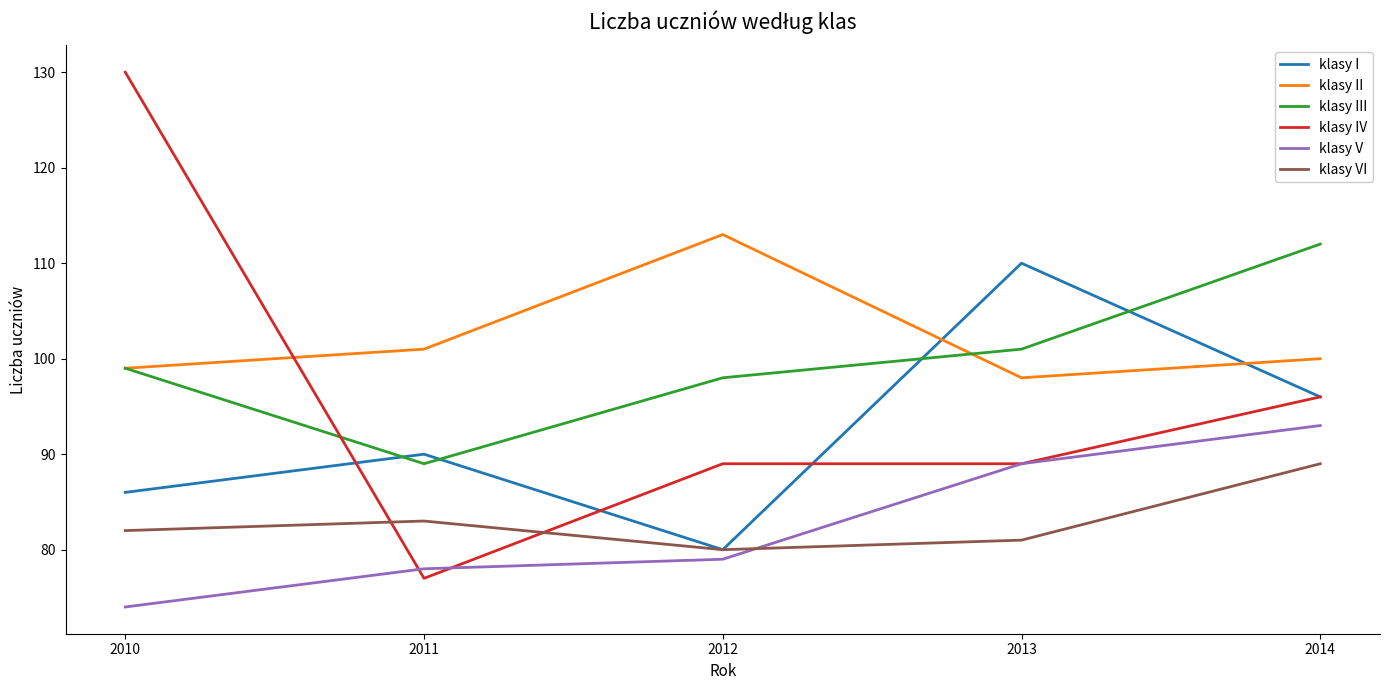

Which series has the largest range (max minus min)?

klasy IV